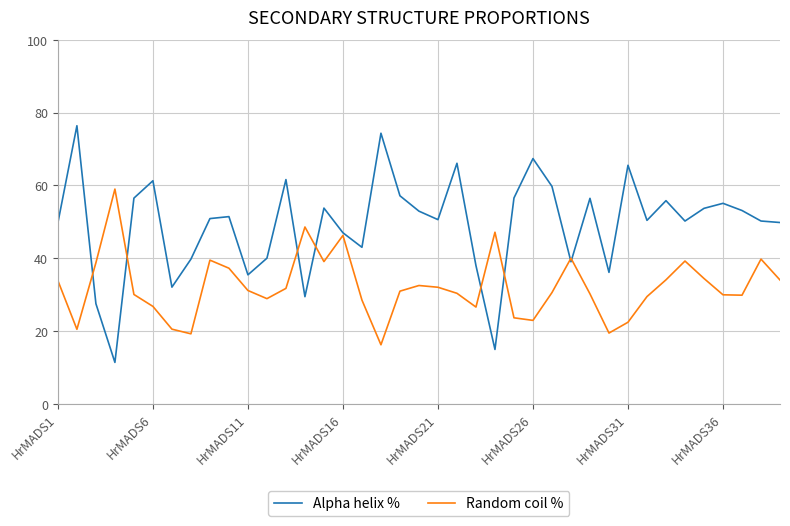

Rank the series by their average value, from lowest to highest.

Random coil %, Alpha helix %